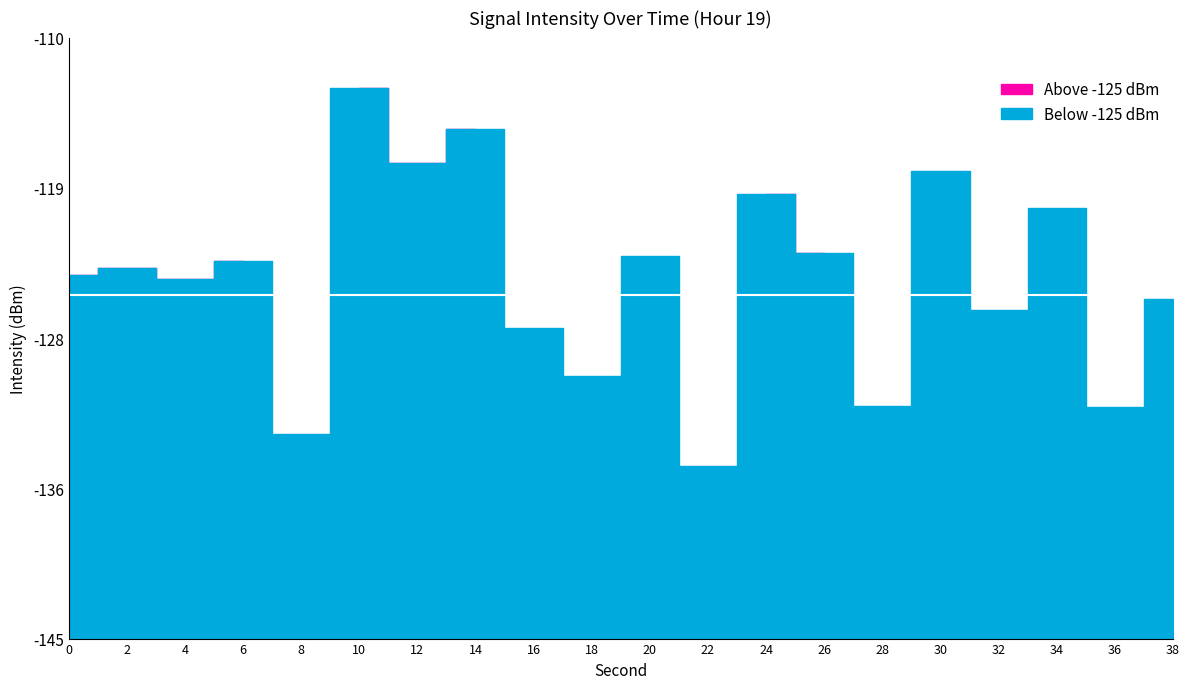

What is the change in value from 18 to 28?

-1.7